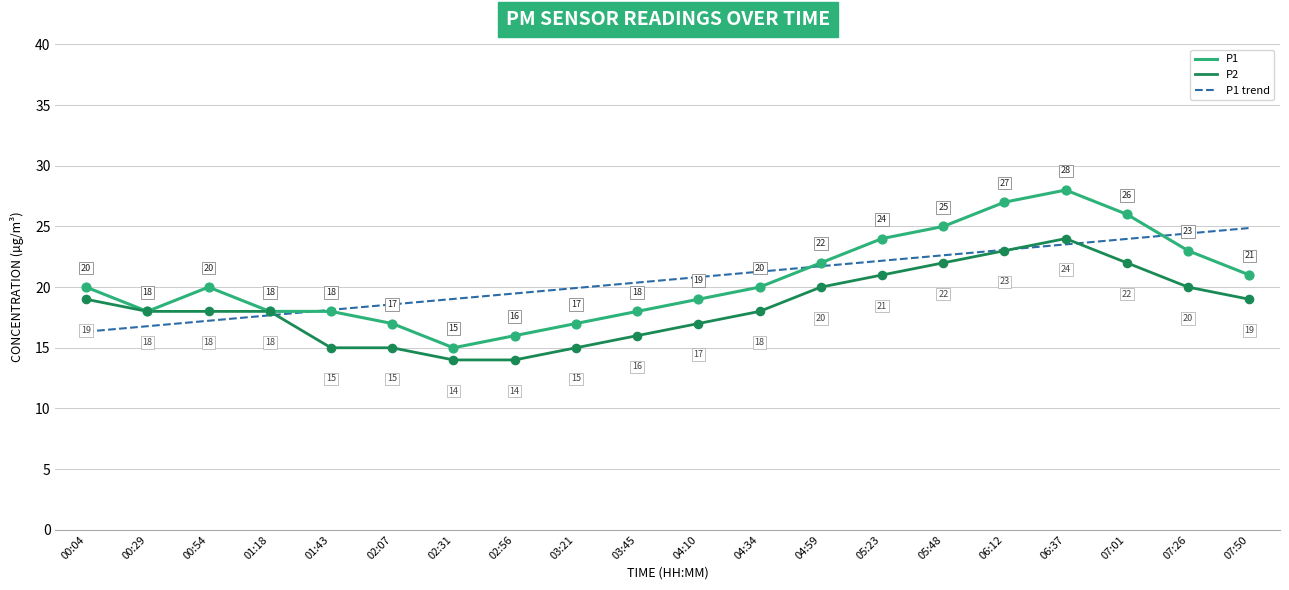

Is the value of P2 at 02:31 greater than the value of P1 trend at 06:12?

No